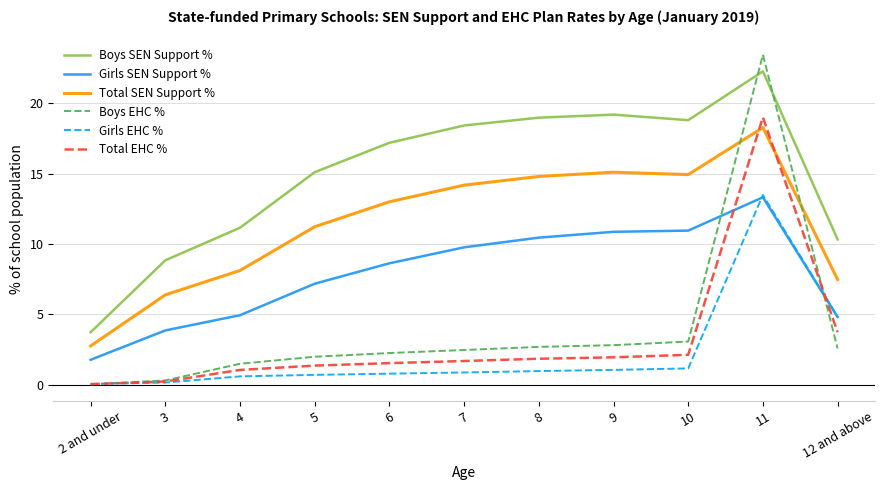

What is the maximum value shown in the chart?

23.4